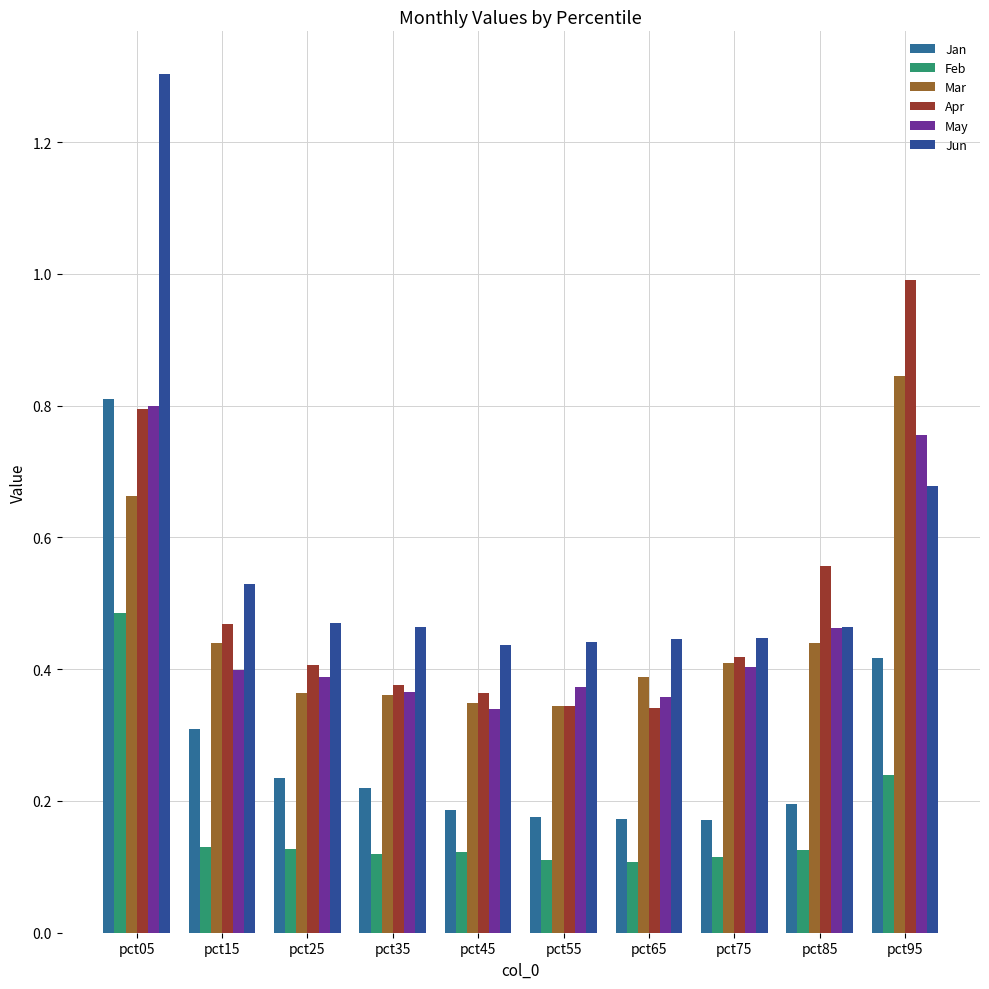

What are all the series names shown in the legend?

Jan, Feb, Mar, Apr, May, Jun